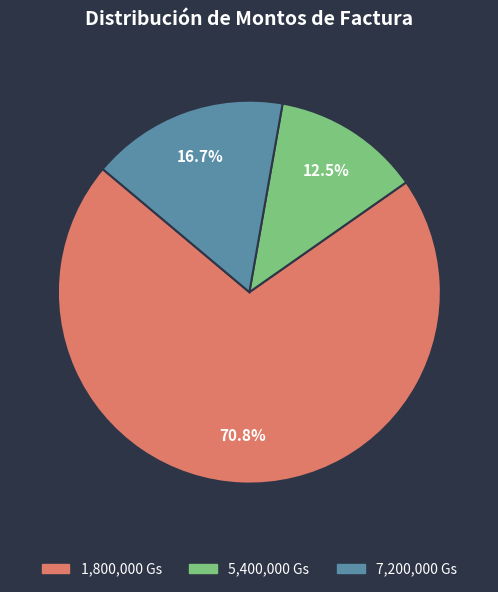

Which category has the smallest portion of the pie?

5,400,000 Gs